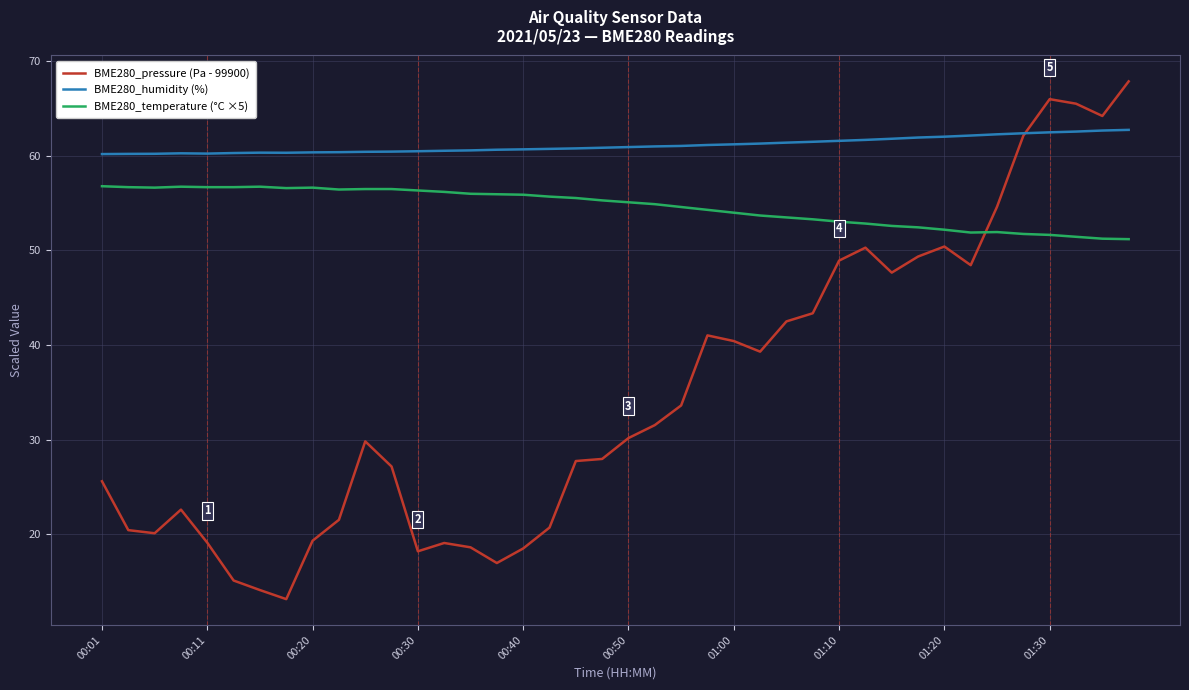

What is the minimum value for BME280_pressure (Pa - 99900)?

13.1